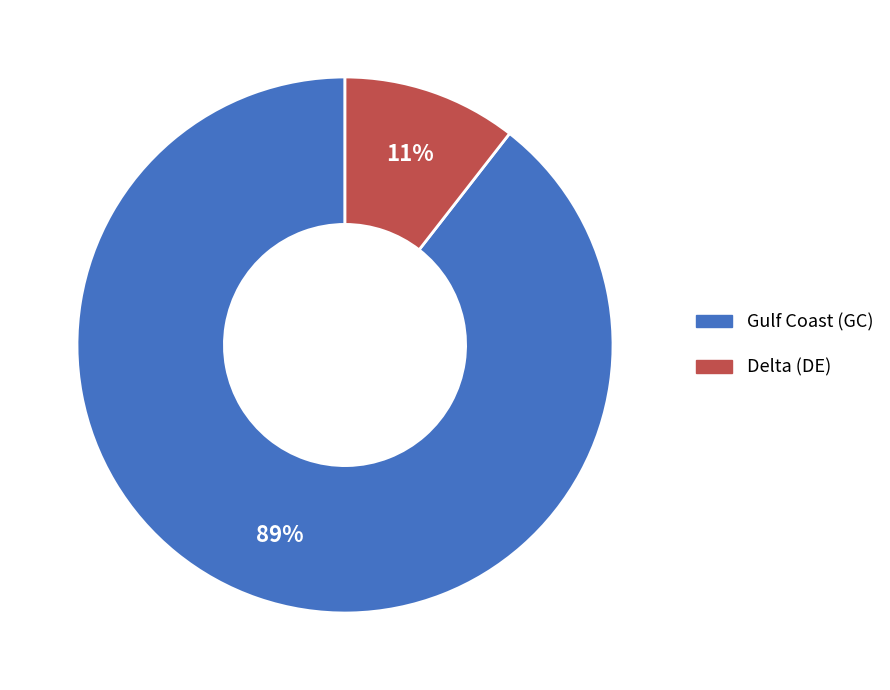

Between Gulf Coast (GC) and Delta (DE), which is larger?

Gulf Coast (GC)